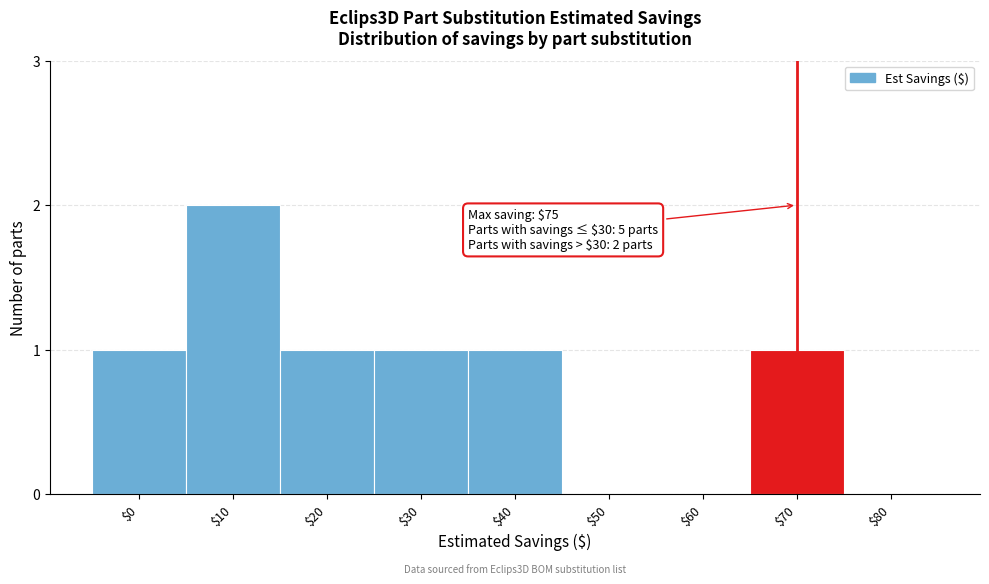

The value at $80 is 1. True or false?

False